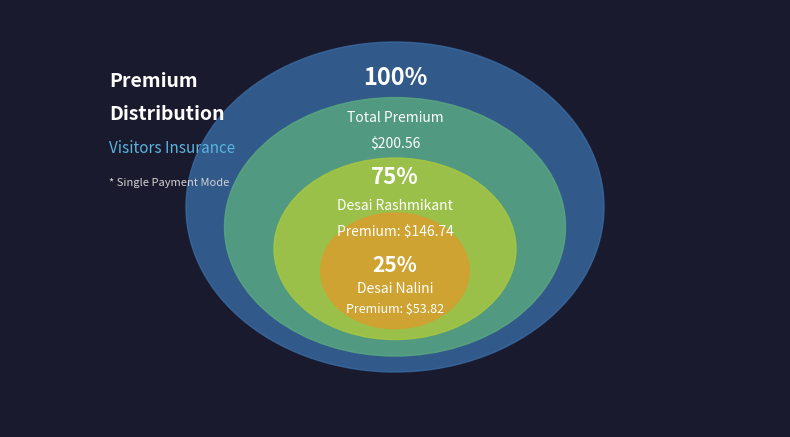

Combined, what portion of the pie is Desai Rashmikant and Desai Nalini?

100.0%